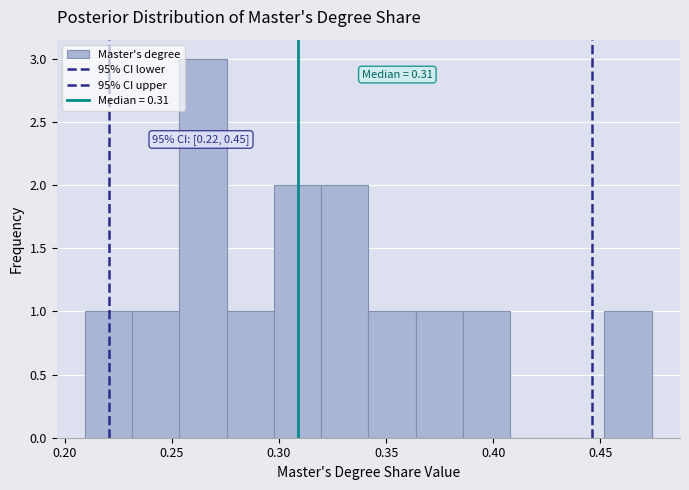

Over which range of the x-axis is the bar tallest?

0.255 to 0.275